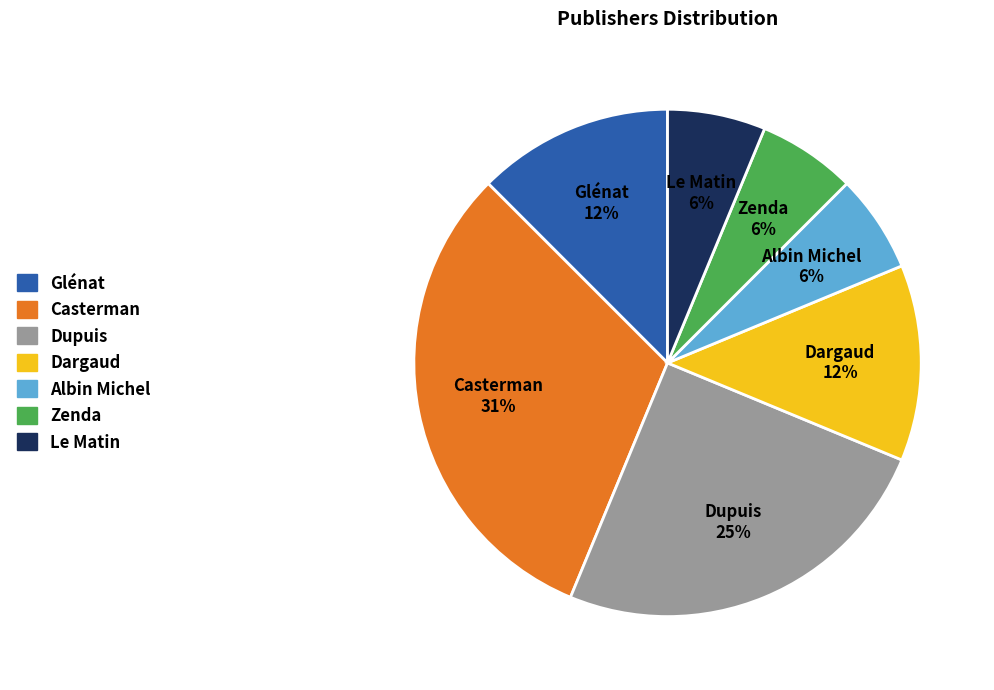

Is there any slice that represents more than half of the pie?

No